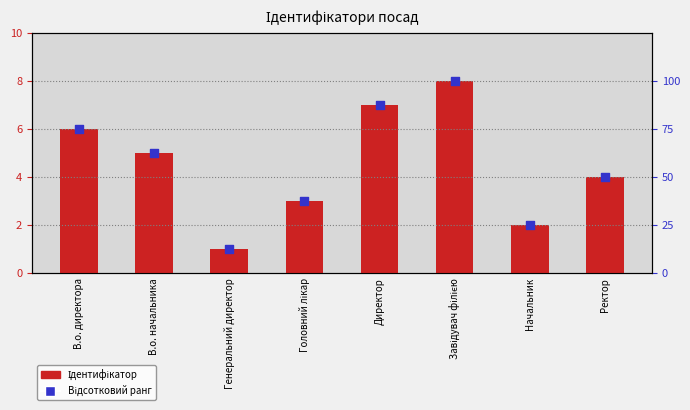

Which series has the widest spread of Y values?

Відсотковий ранг